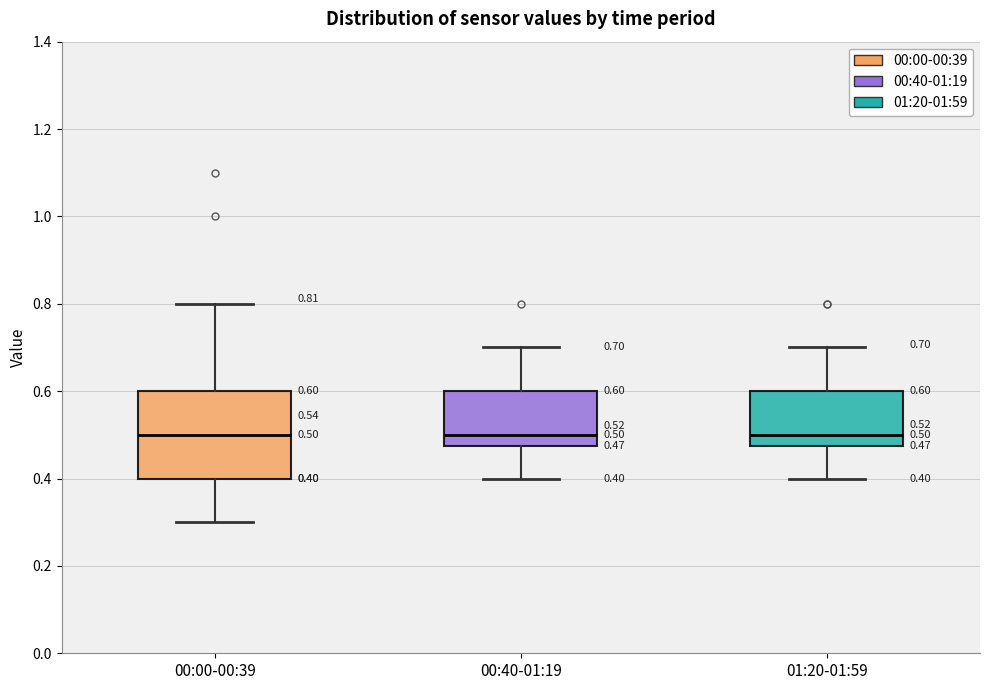

Comparing the boxes themselves (not the whiskers), which one is the tallest?

00:00-00:39